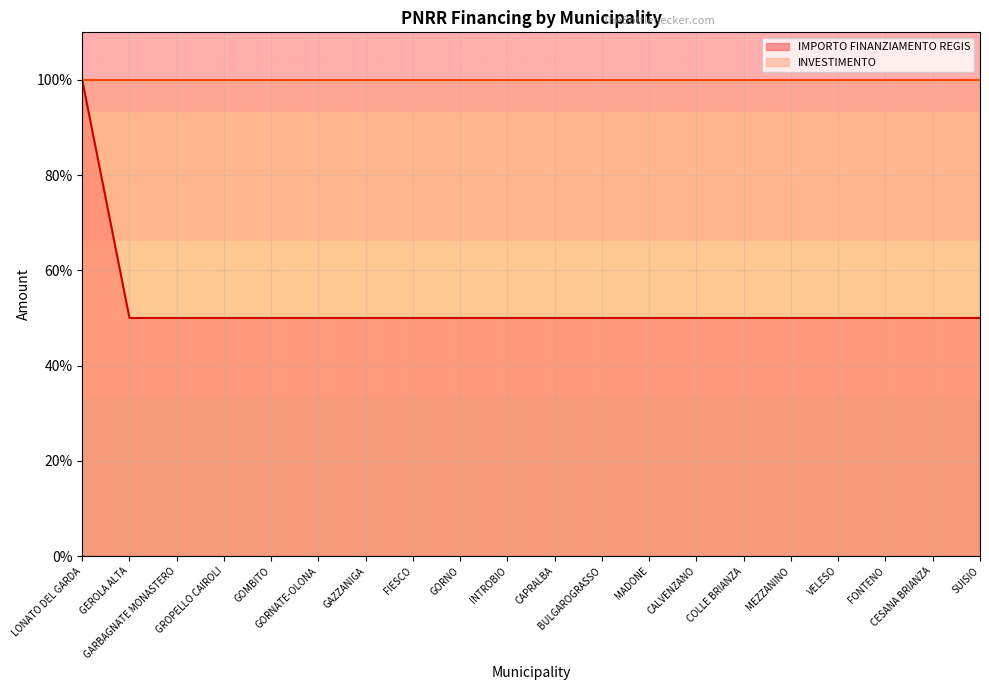

What is the label of the 12th point from the right?

GORNO